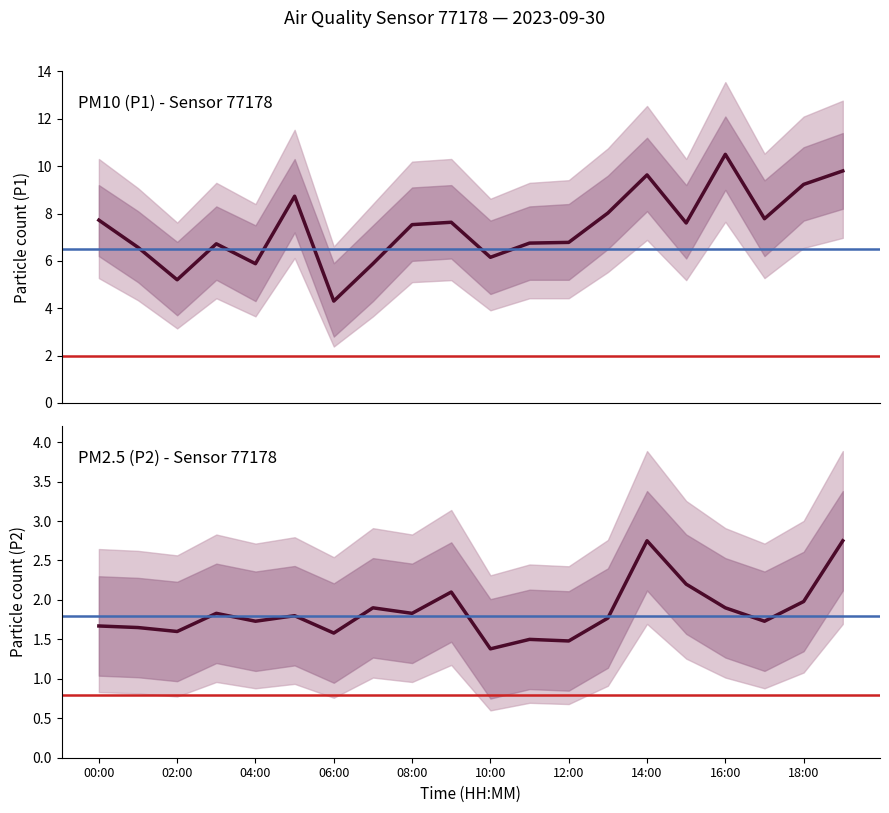

Is it true that P1 equals 9.2 at 02:00?

False